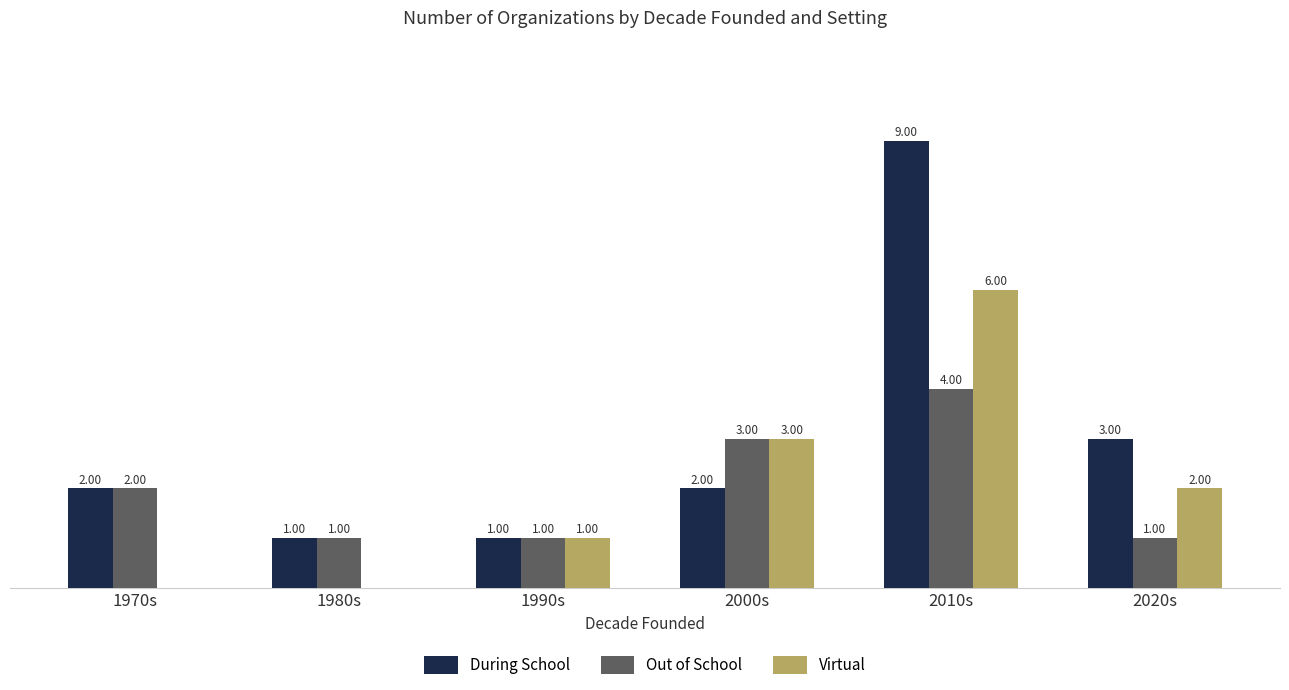

Which label corresponds to the largest value in the chart?

2010s